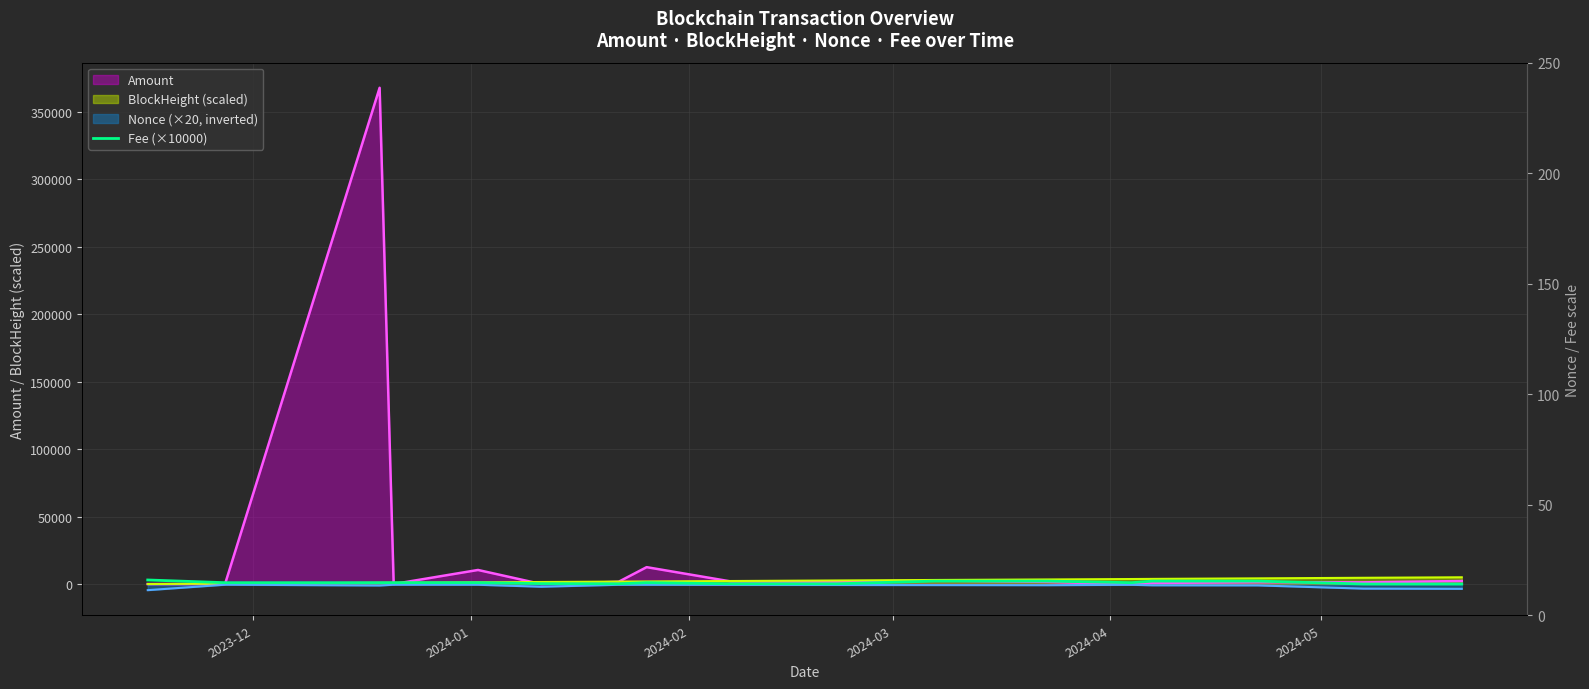

Approximately how many times larger is the value at 2024-01 compared to 2023-12?

0.3